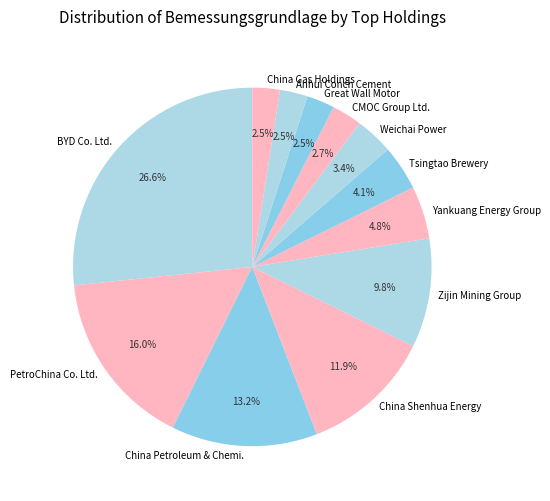

To the nearest percent, what is the difference between the PetroChina Co. Ltd. and Zijin Mining Group slice percentages?

6%